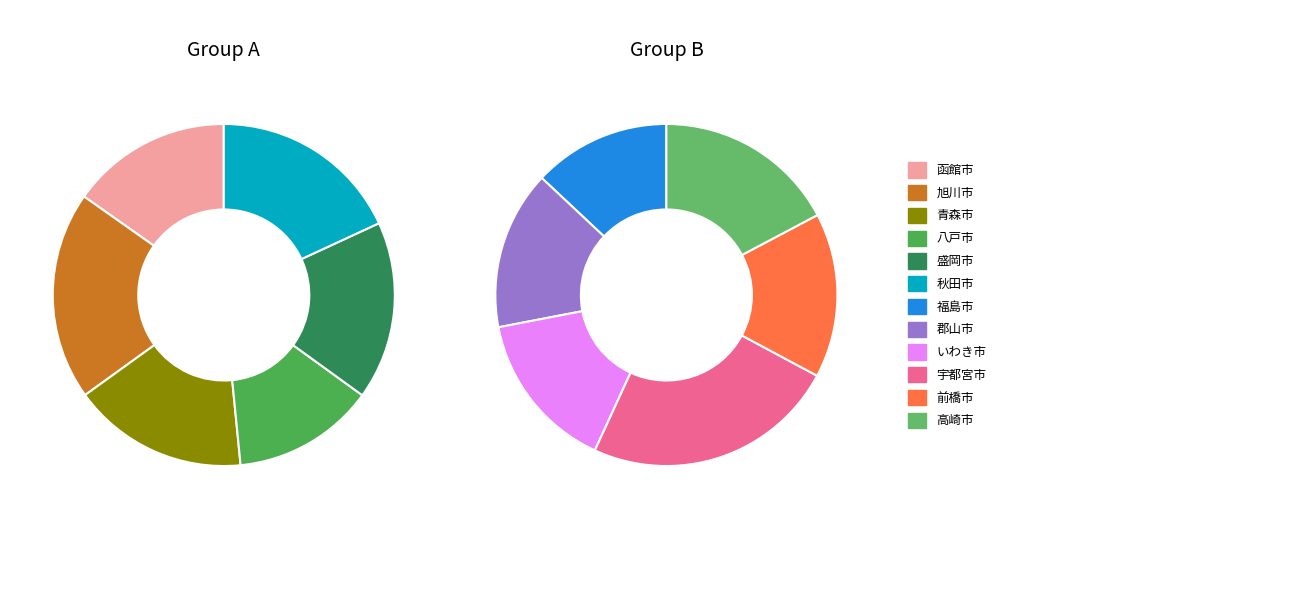

Does any single category account for the majority?

No